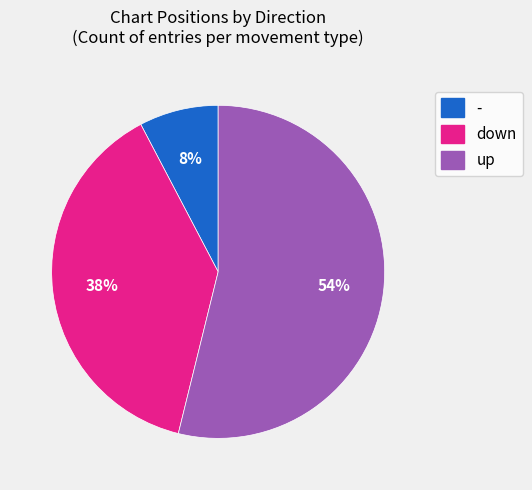

Which has a higher value, - or down?

down